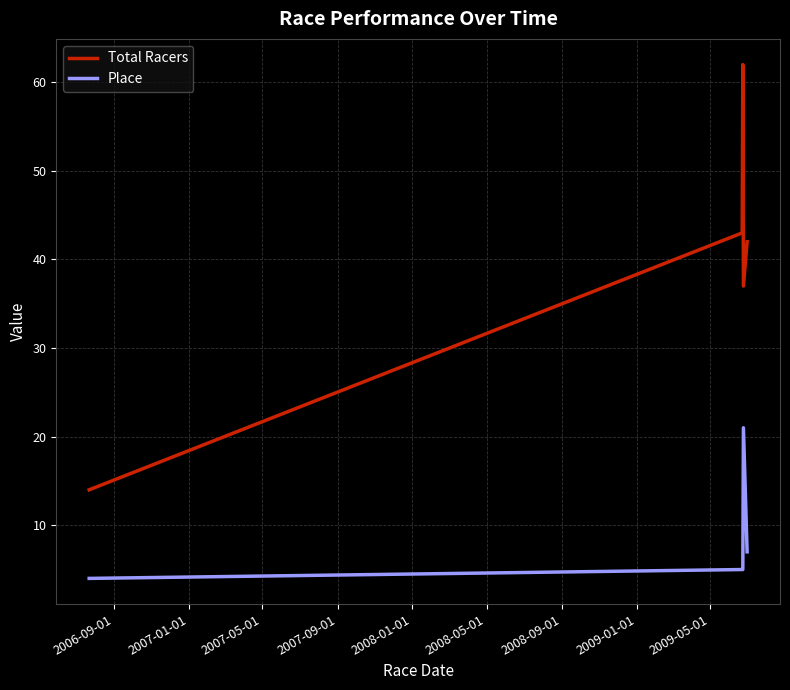

Which series has the largest total across all categories?

Total Racers